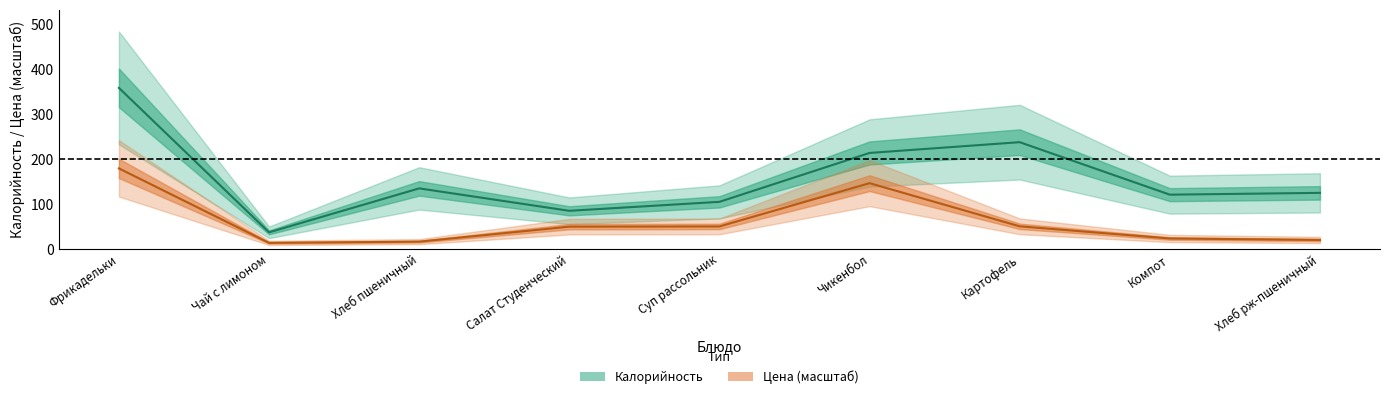

How many series are shown in this chart?

2